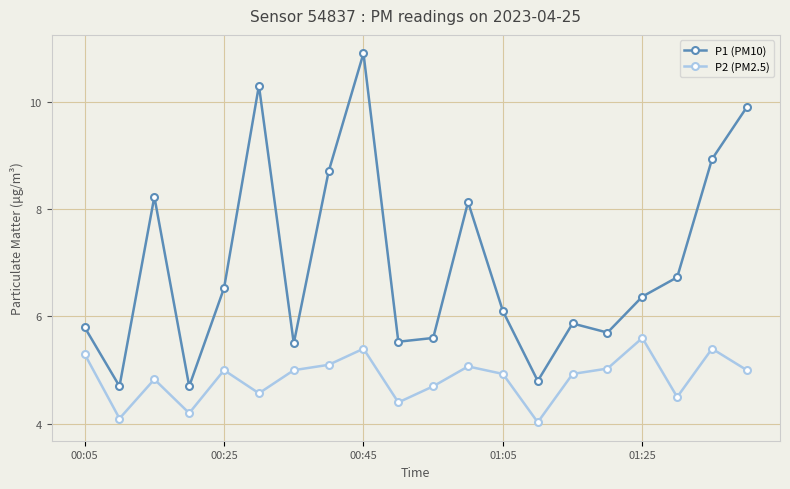

What is the average value of the P1 (PM10) series?

7.0